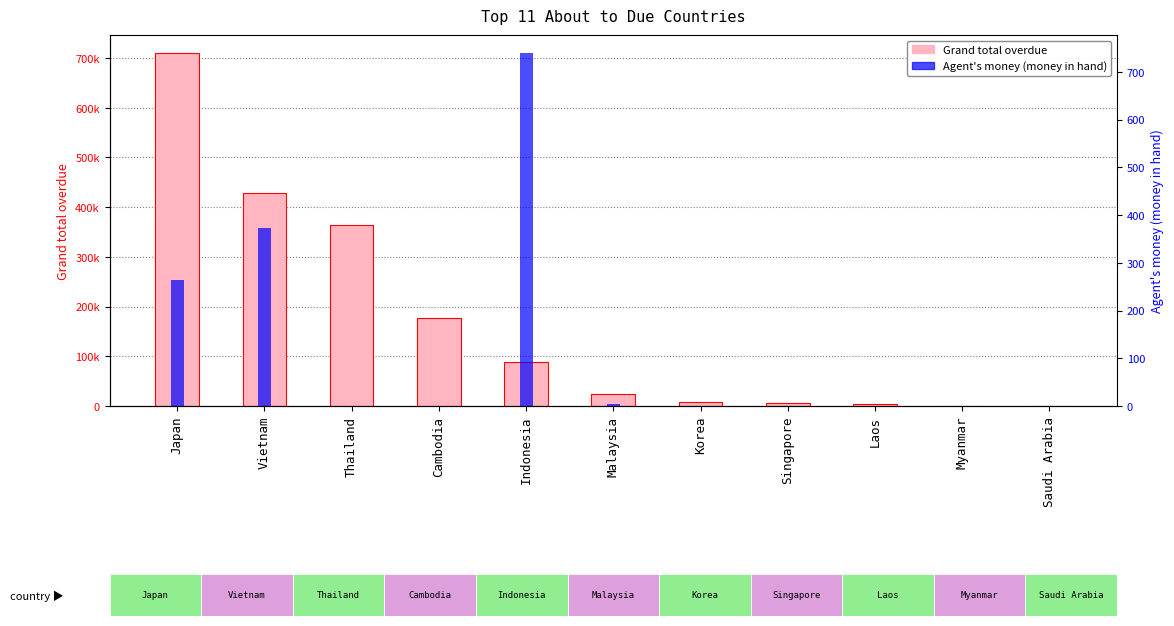

What is the maximum value for Agent's money (money in hand)?

740.0